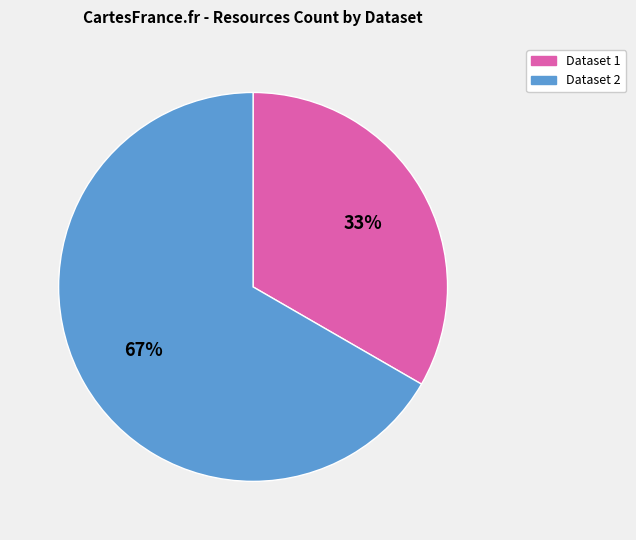

Combined, do Dataset 1 and Dataset 2 account for over 50%?

Yes